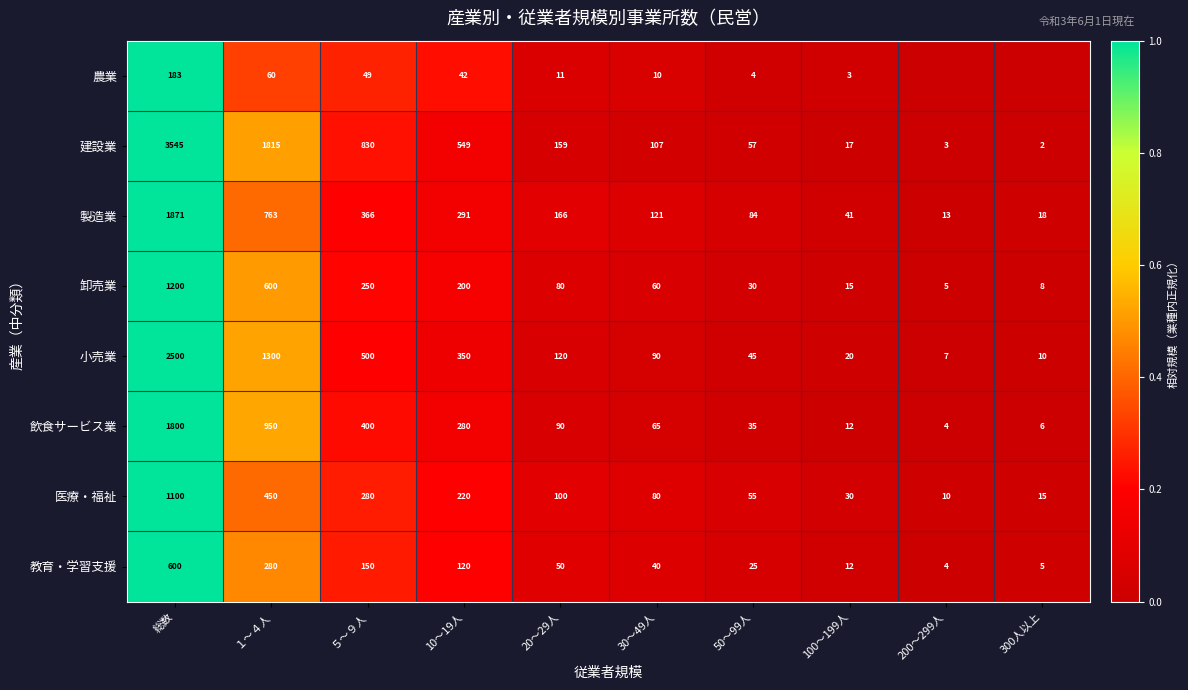

Which label corresponds to the smallest value in the chart?

200～299人